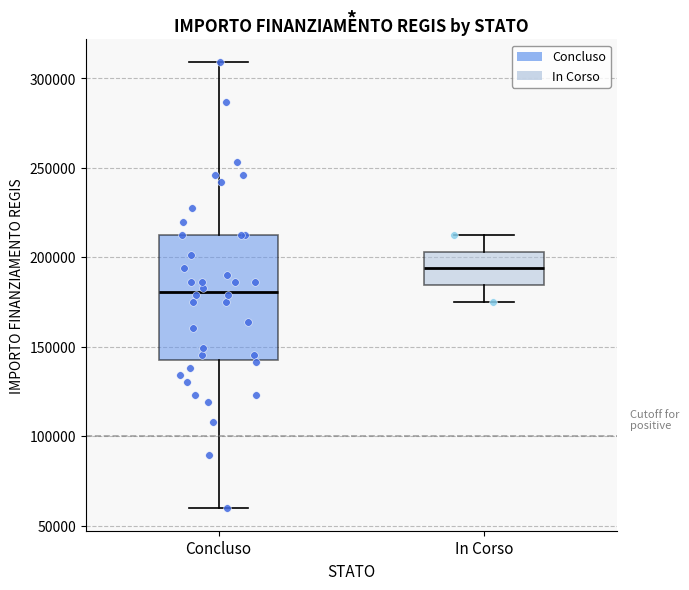

Reading left to right, read every box against the y-axis: the position of its median line, the range the box covers, and the ends of its whiskers. The values are not printed on the chart, so give them approximately, as read against the axis.

Concluso: median 180000, box 145000 to 210000, whiskers 60000 to 310000
In Corso: median 195000, box 185000 to 205000, whiskers 175000 to 210000